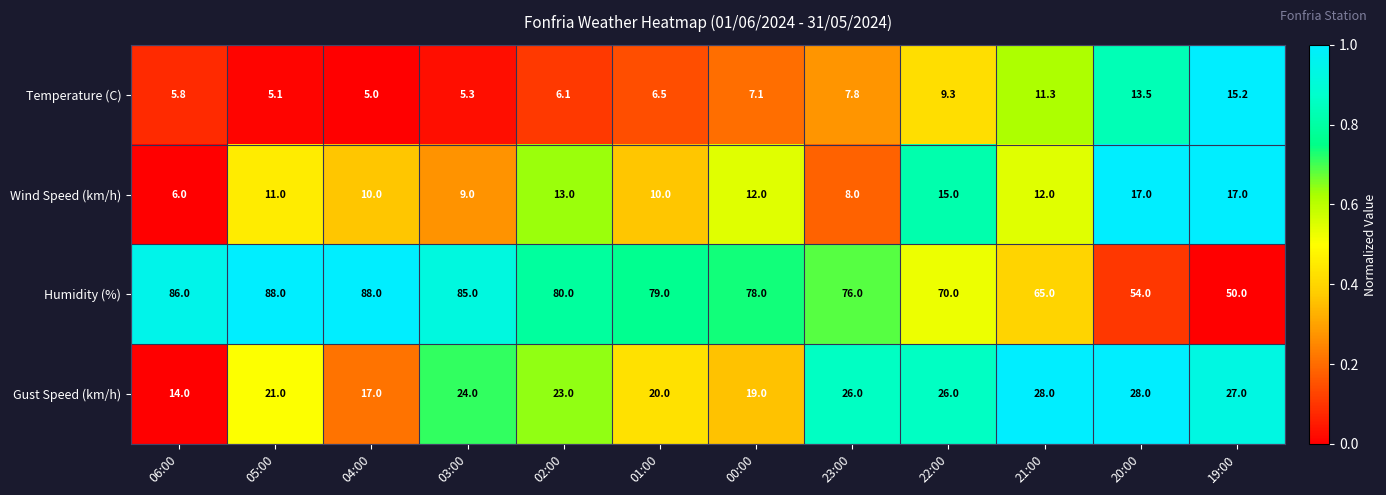

List the series in order of their peak value, lowest first.

Temperature (C), Wind Speed (km/h), Gust Speed (km/h), Humidity (%)